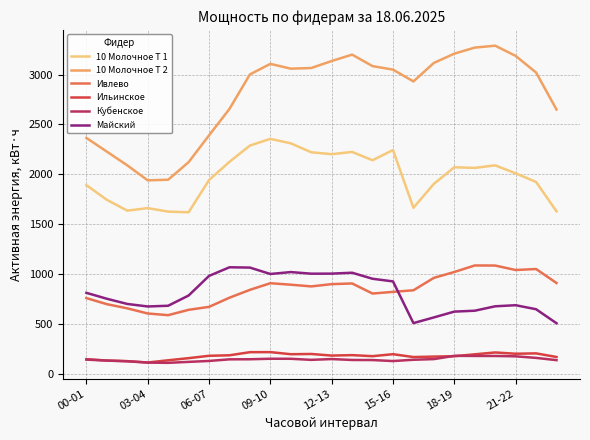

What is the minimum value shown in the chart?

109.2